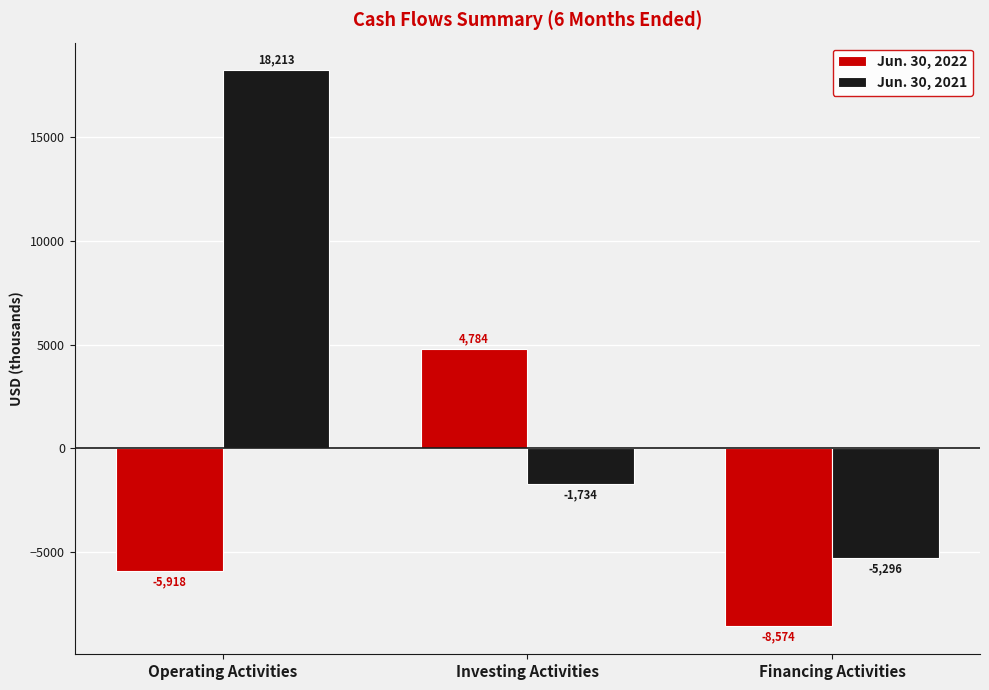

What is the value of the Jun. 30, 2021 bar at the 1st from the left?

18213